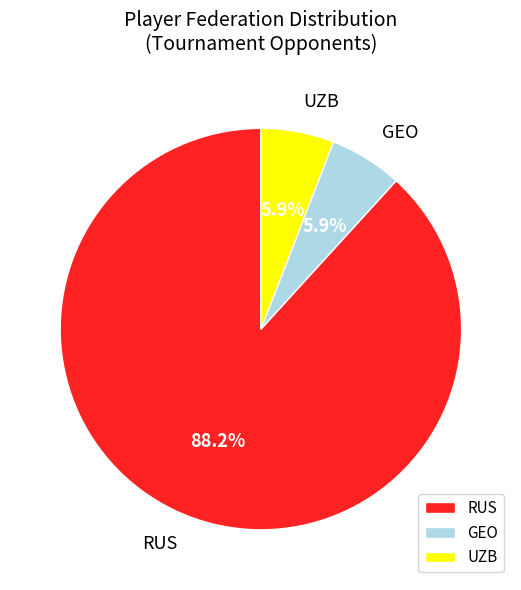

How many slices are in this pie chart?

3